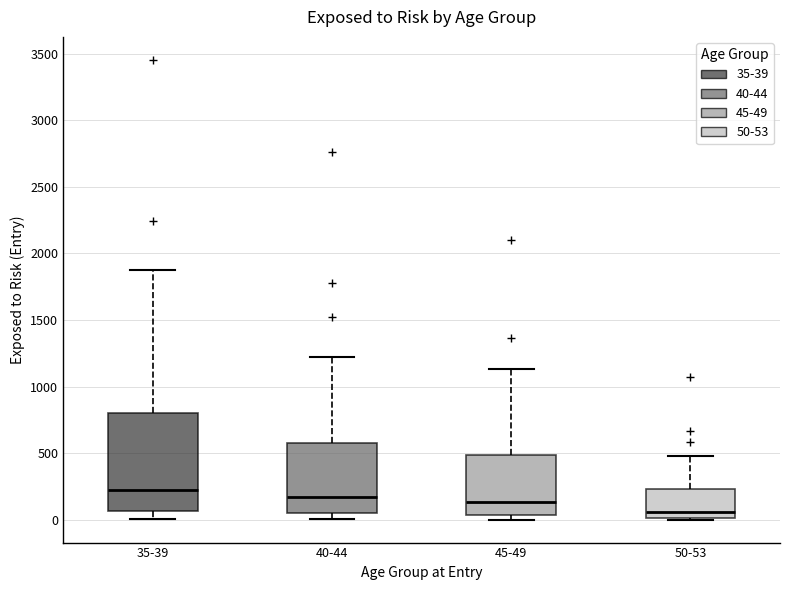

Reading left to right, read every box against the y-axis: the position of its median line, the range the box covers, and the ends of its whiskers. The values are not printed on the chart, so give them approximately, as read against the axis.

35-39: median 200, box 50 to 800, whiskers 0 to 1900
40-44: median 150, box 50 to 600, whiskers 0 to 1250
45-49: median 150, box 50 to 500, whiskers 0 to 1150
50-53: median 50, box 0 to 250, whiskers 0 to 500